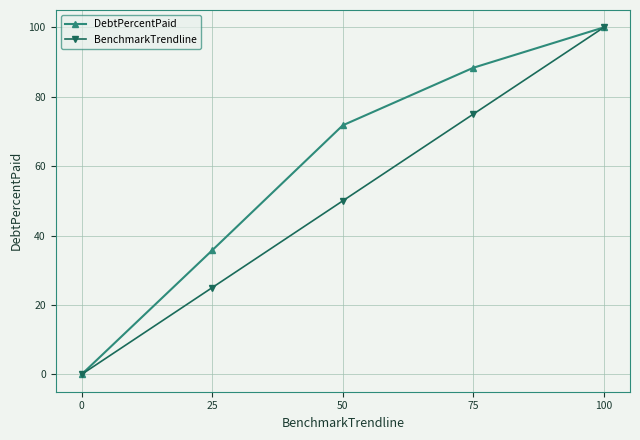

List the series in order of their overall mean, highest first.

DebtPercentPaid, BenchmarkTrendline